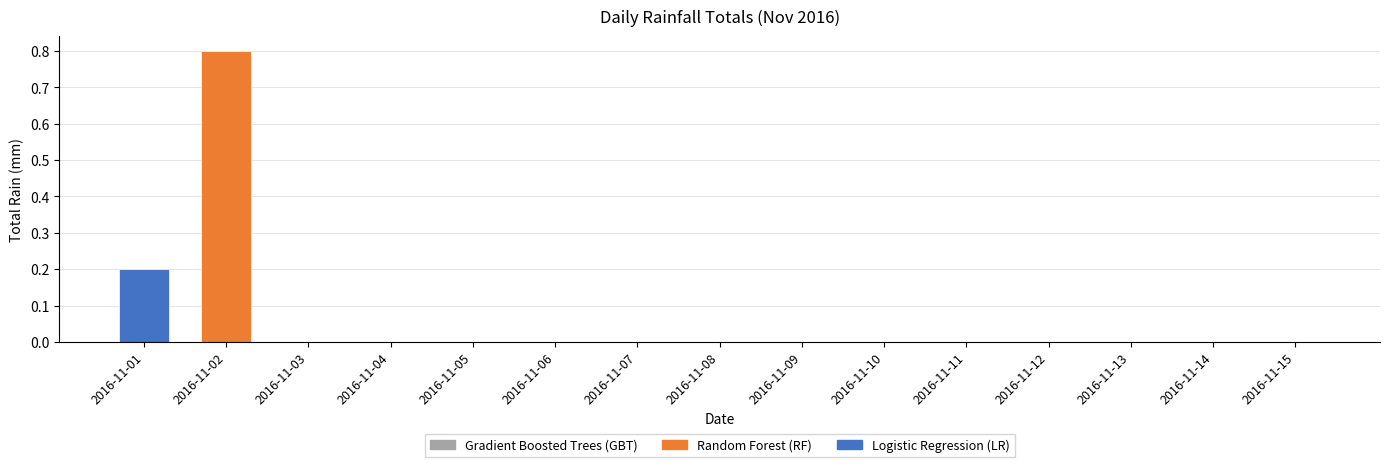

Which has a higher value, 2016-11-01 or 2016-11-06?

2016-11-01